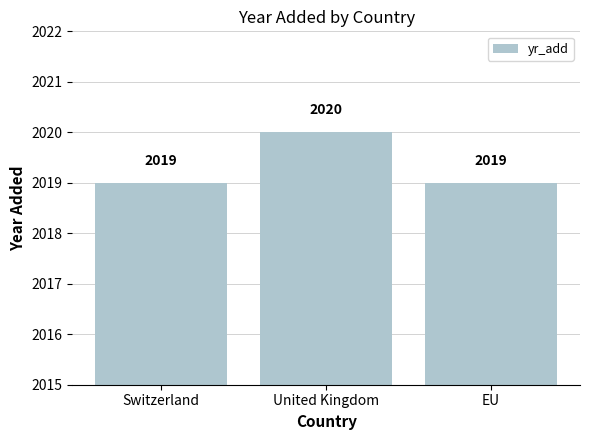

Which category has the highest value across all series?

United Kingdom